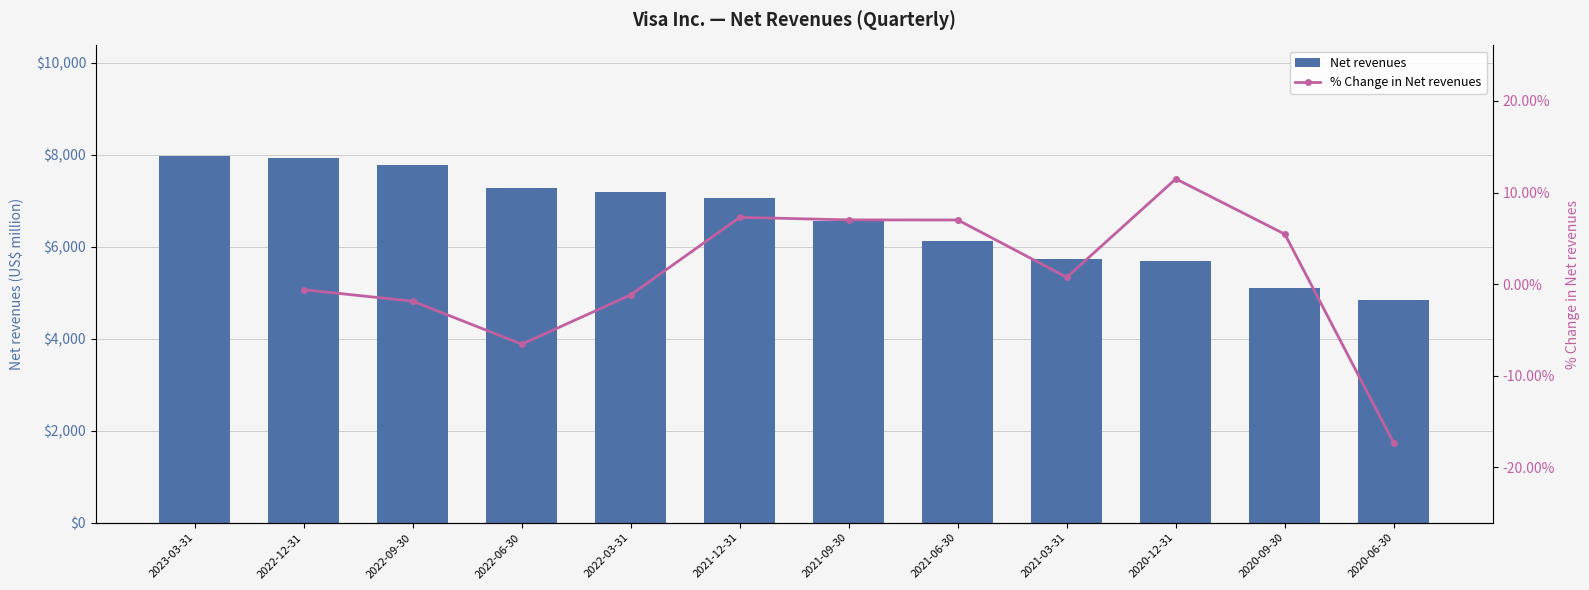

What is the difference between the values at 2022-06-30 and 2021-12-31?

216